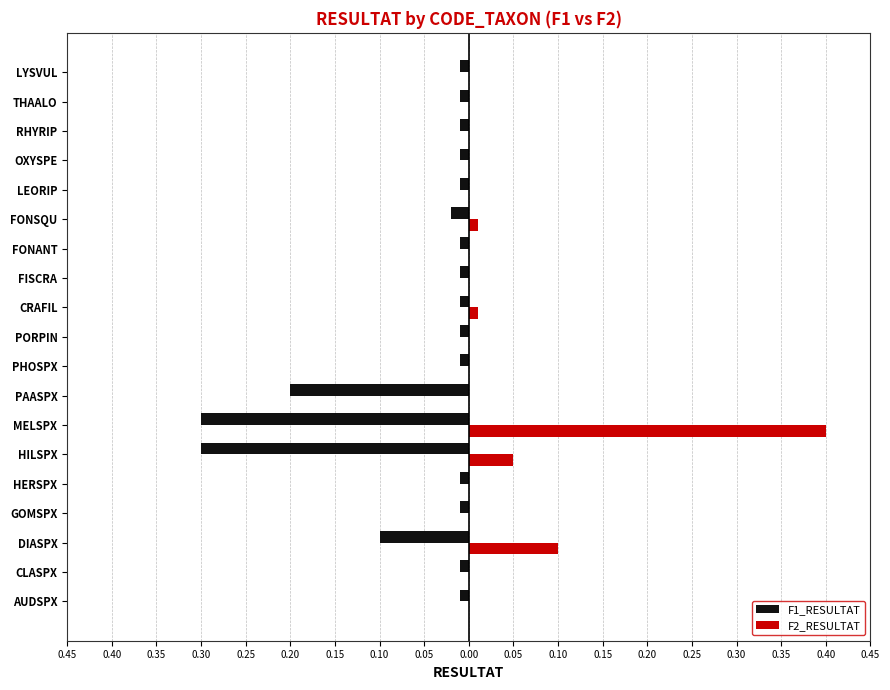

What are all the series names shown in the legend?

F1_RESULTAT, F2_RESULTAT